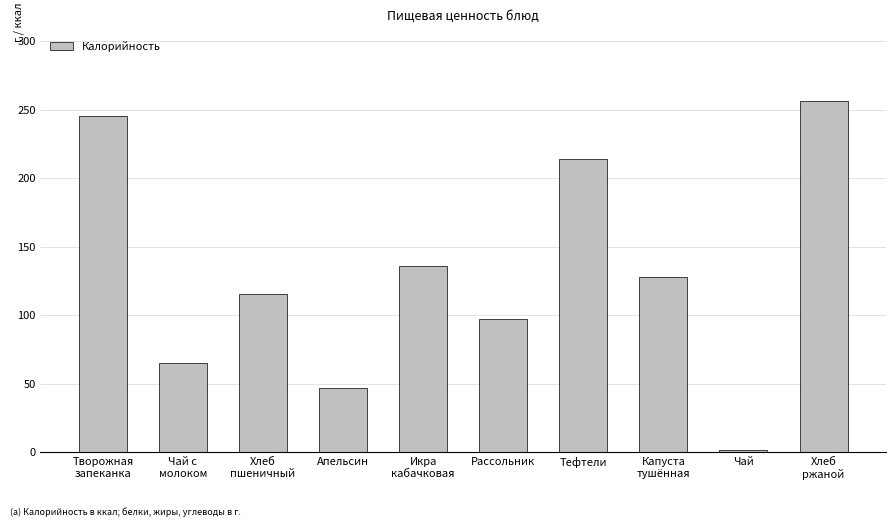

What is the value of the 10th bar from the left?

256.0